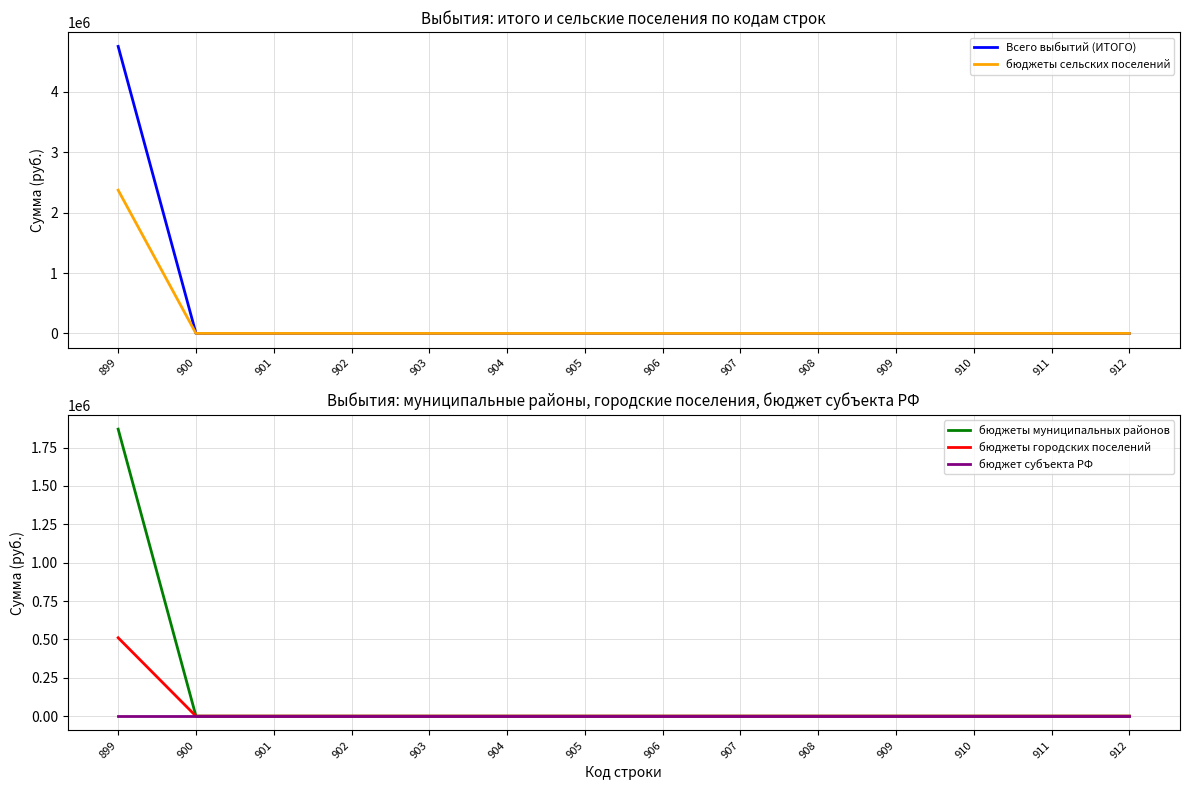

True or false: Всего выбытий (ИТОГО) has more than 2 interior local peaks.

False